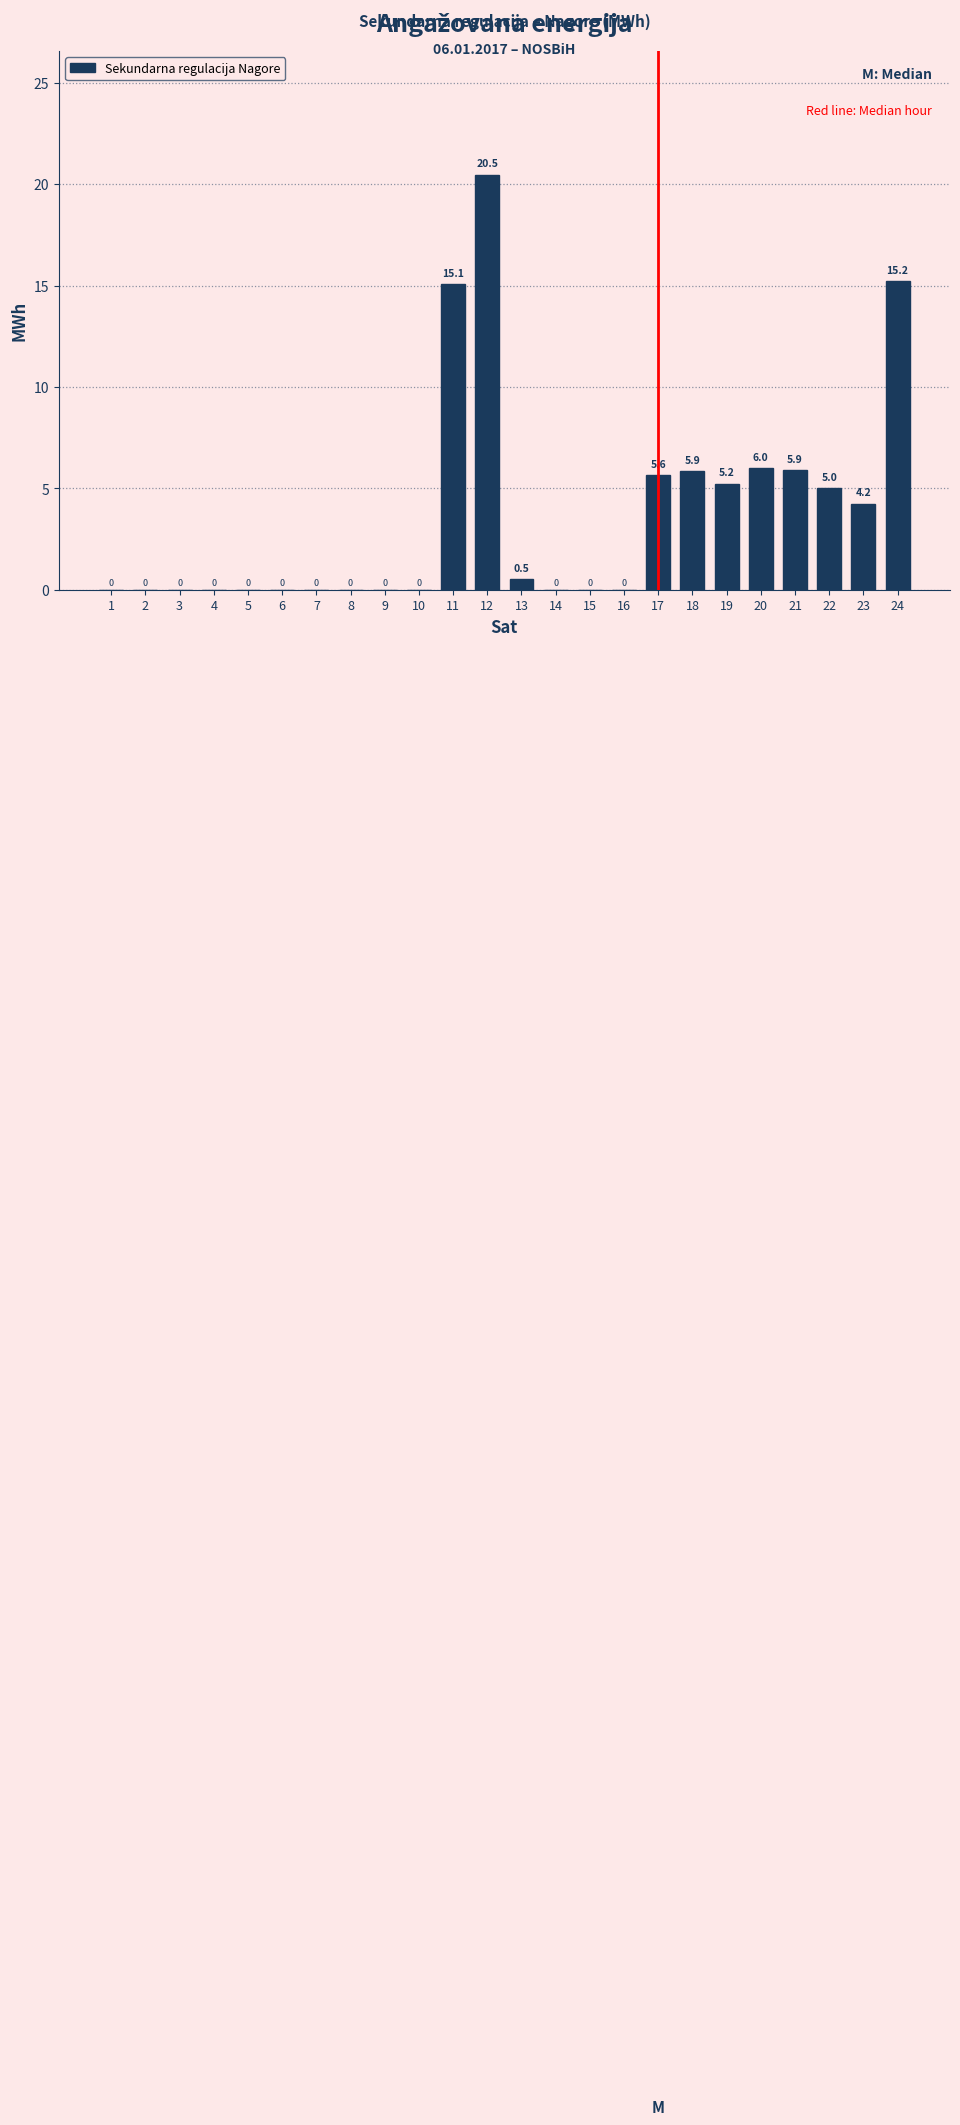

Reading left to right, extract all data points from this chart.

1=0.0	2=0.0	3=0.0	4=0.0	5=0.0	6=0.0	7=0.0	8=0.0	9=0.0	10=0.0	11=15.1	12=20.5	13=0.5	14=0.0	15=0.0	16=0.0	17=5.6	18=5.9	19=5.2	20=6.0	21=5.9	22=5.0	23=4.2	24=15.2